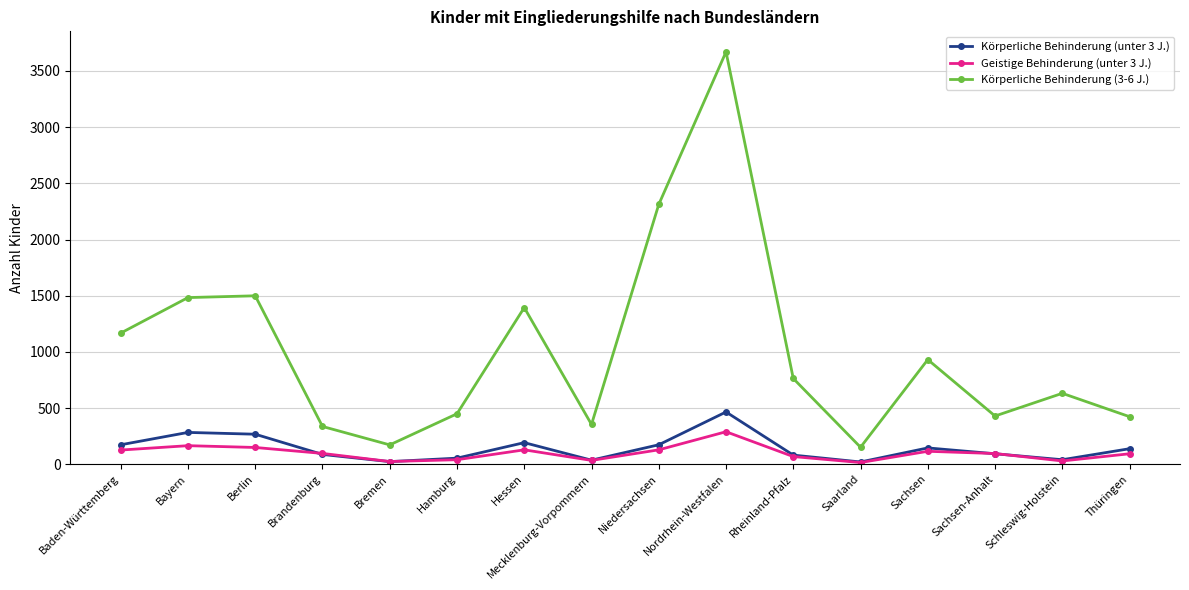

What is the maximum value shown in the chart?

3670